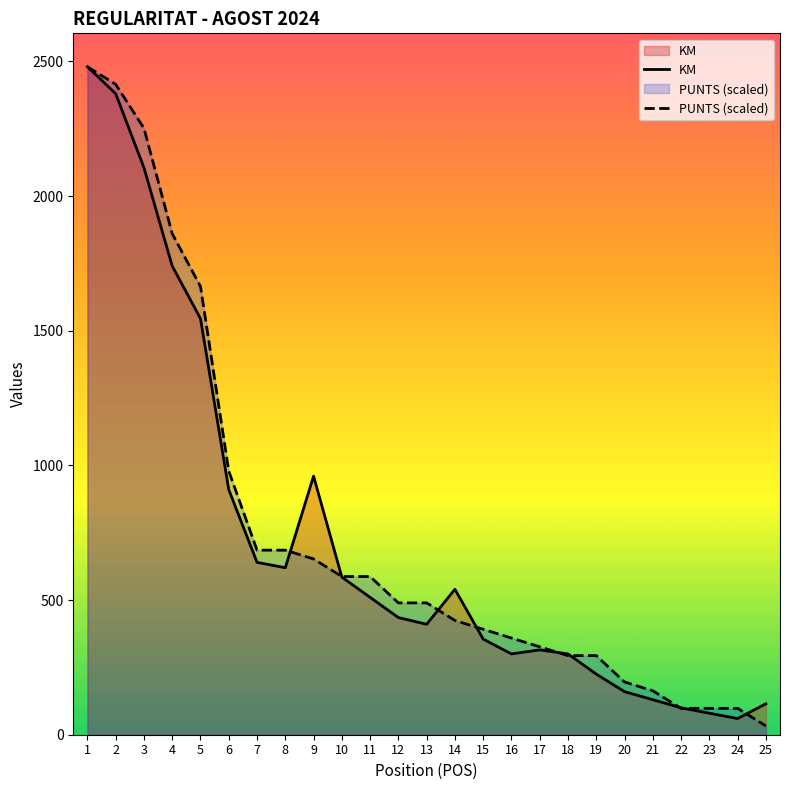

What is the lowest value of the PUNTS (scaled) series?

32.6